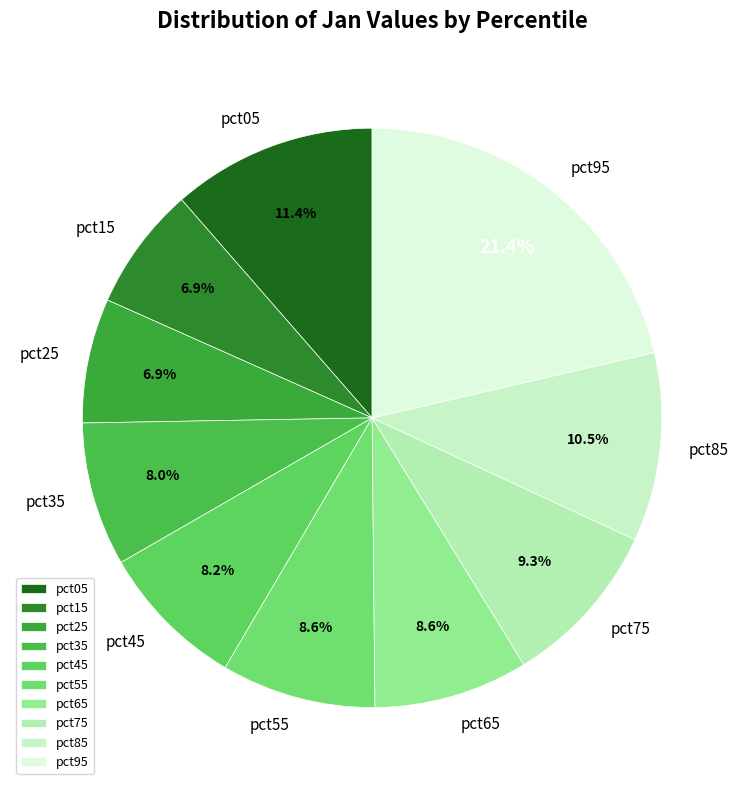

To the nearest percent, what is the difference between the pct35 and pct95 slice percentages?

13%